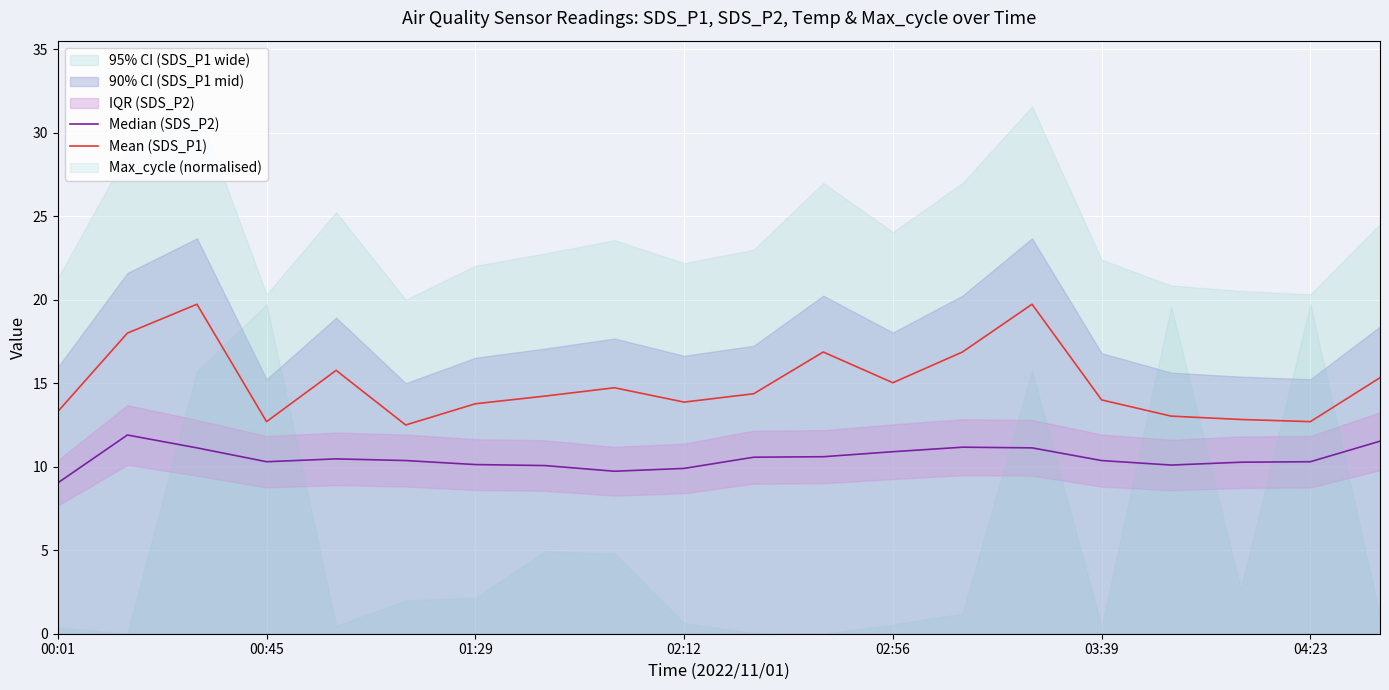

Is this an area chart (filled region under the line)?

No